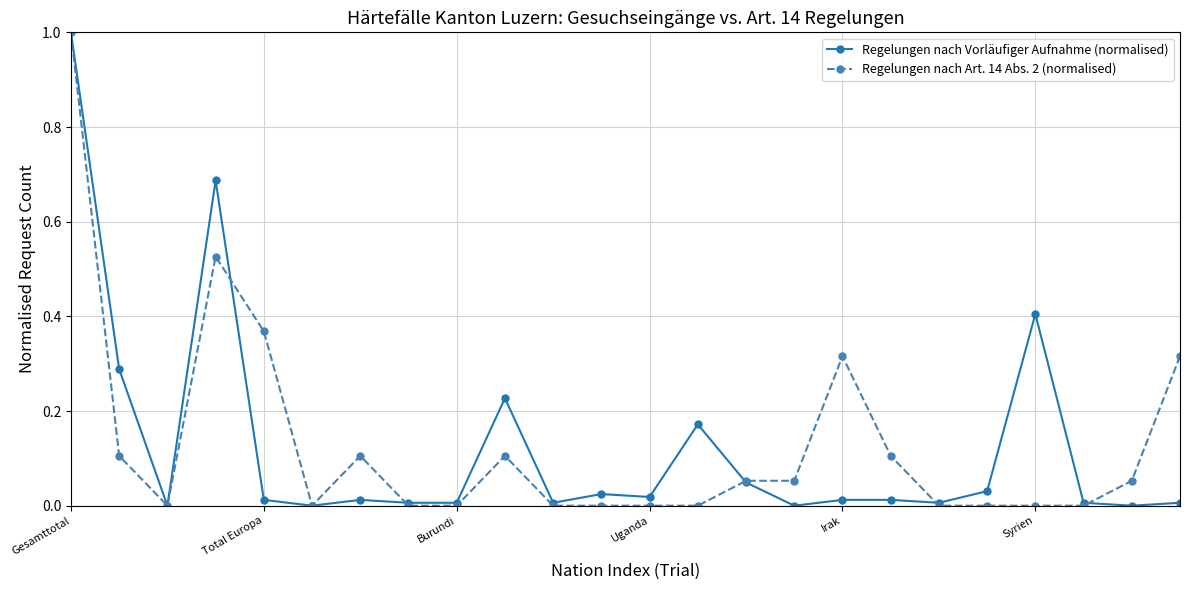

What is the maximum value shown in the chart?

1.0